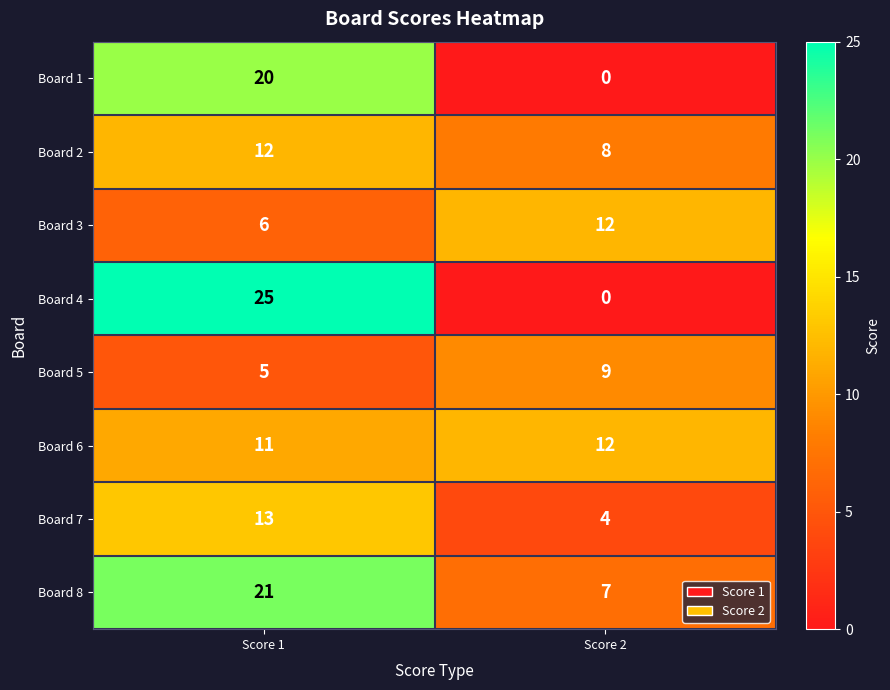

Which series changed the most between Score 1 and Score 2?

Board 4